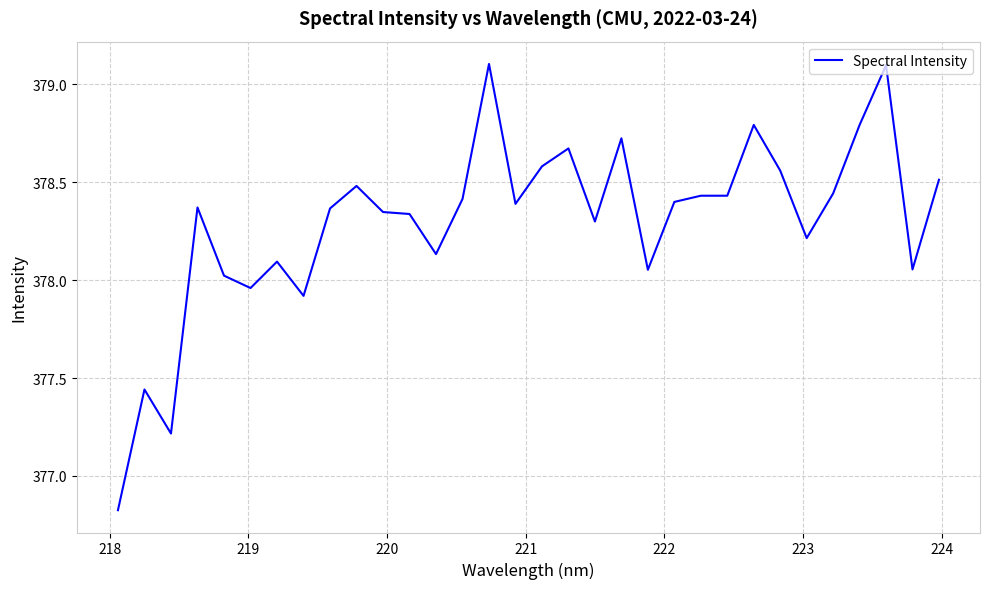

What is the smallest value displayed?

376.8